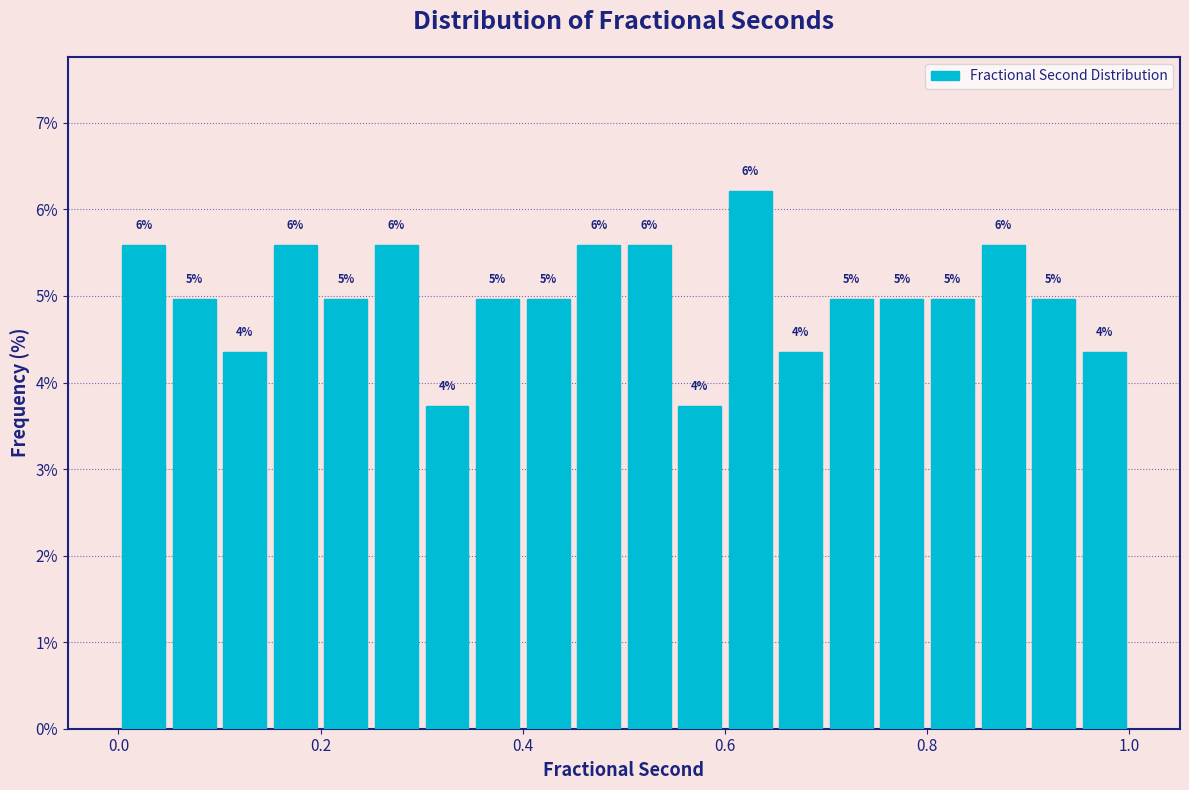

Around what value on the x-axis is the tallest bar? Give the approximate position of its centre, as read against the axis.

0.62